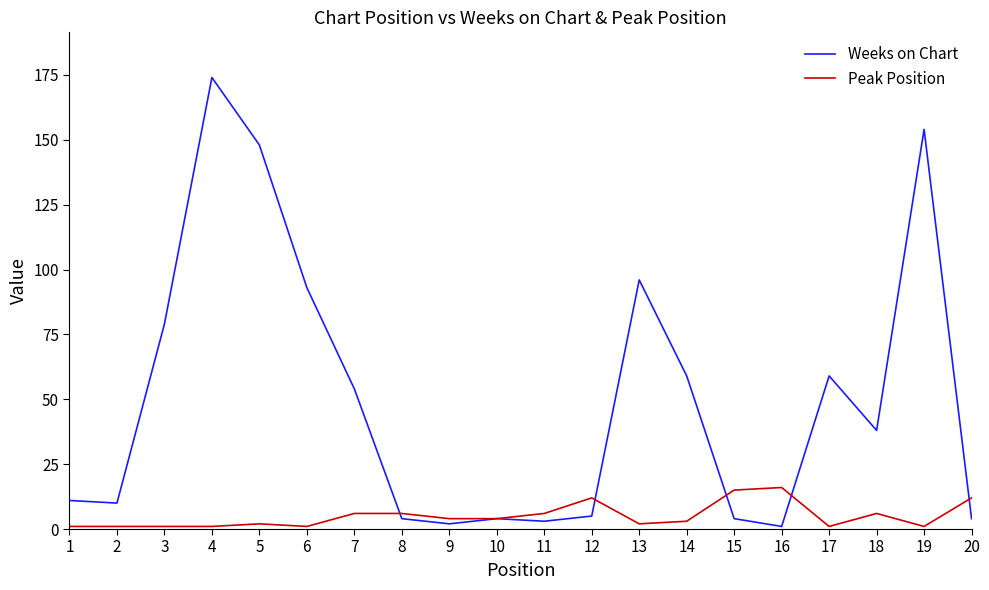

Which series changed the most between 13 and 19?

Weeks on Chart